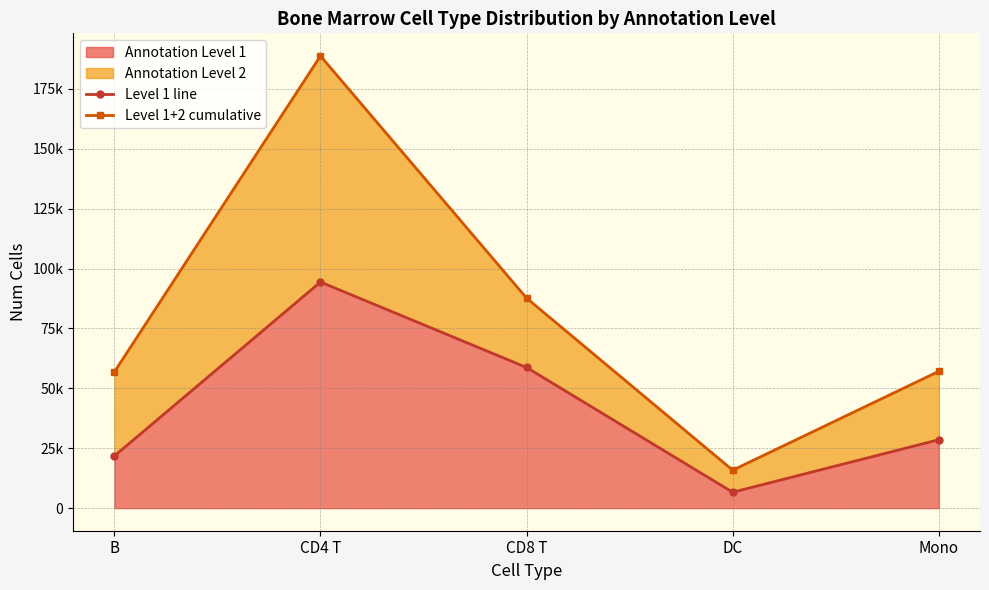

True or false: Level 1 line and Level 1+2 cumulative intersect in this chart.

False